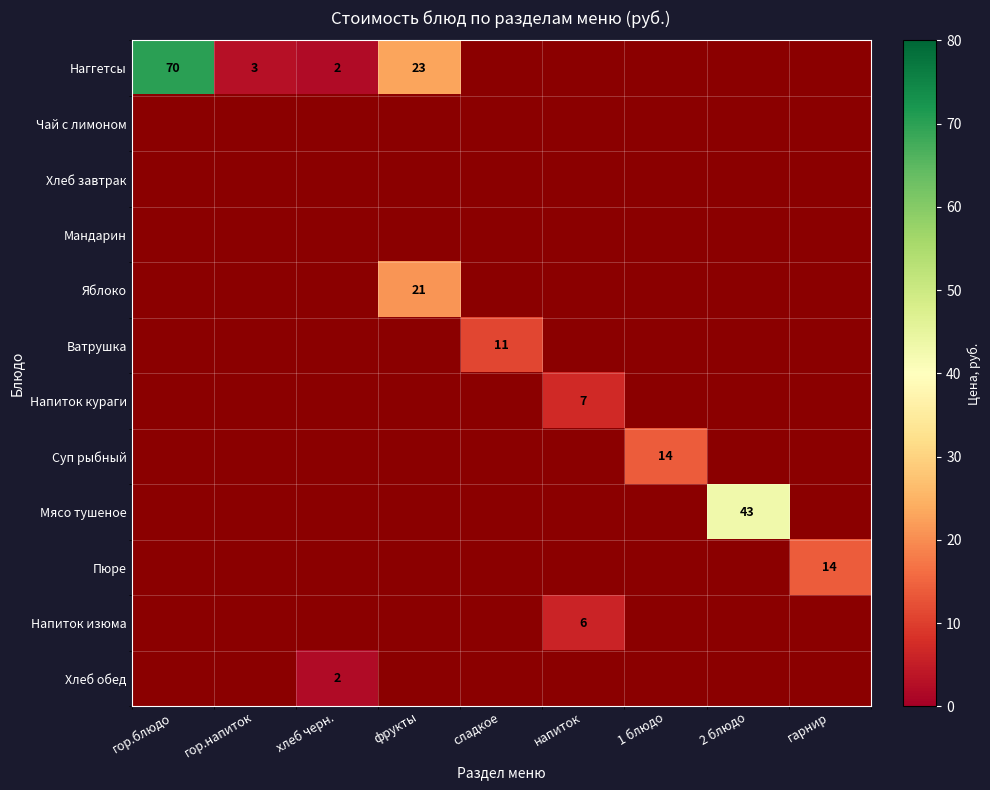

The Яблоко series shows 21 at фрукты. True or false?

True